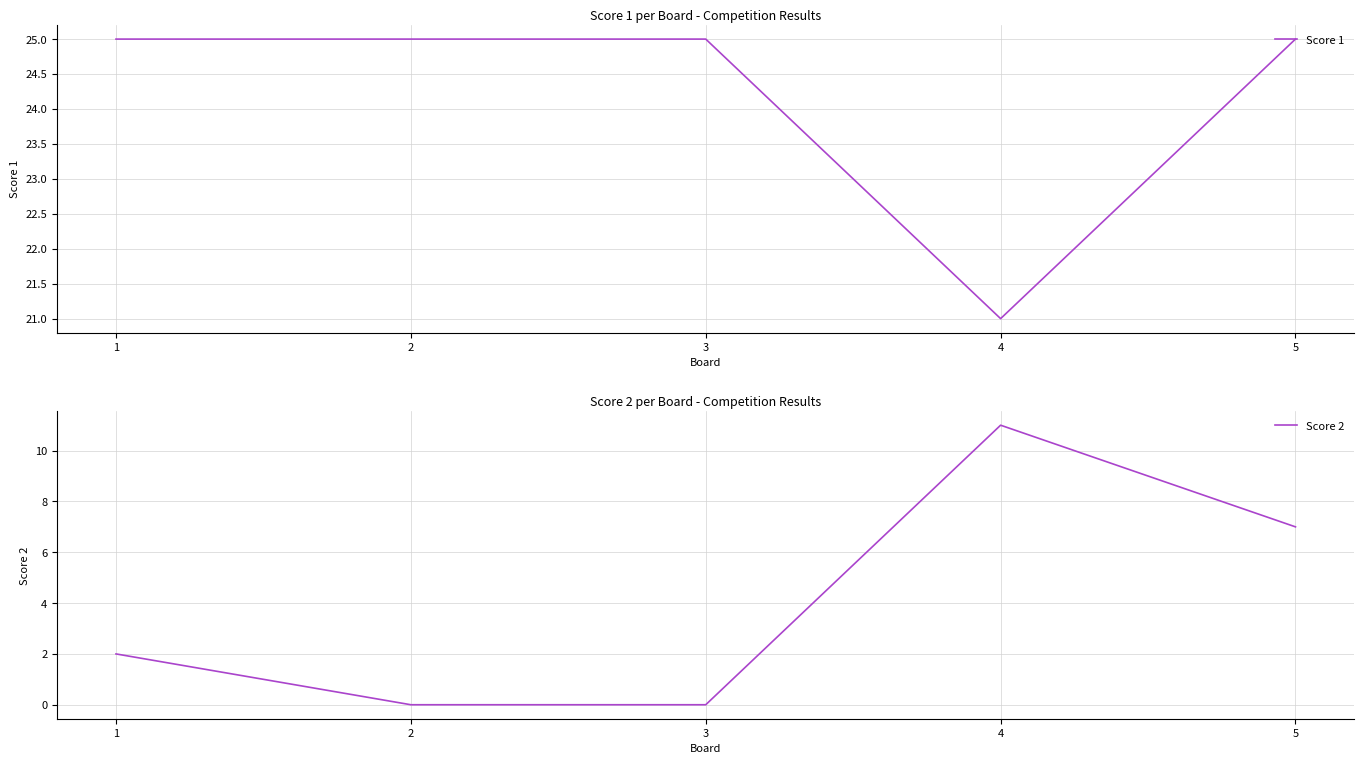

The value of Score 2 at 3 is -4. True or false?

False